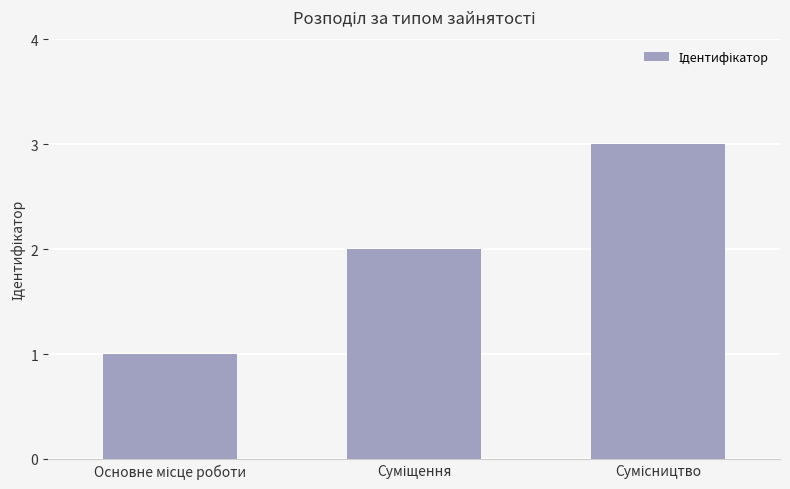

What is the greatest value displayed?

3